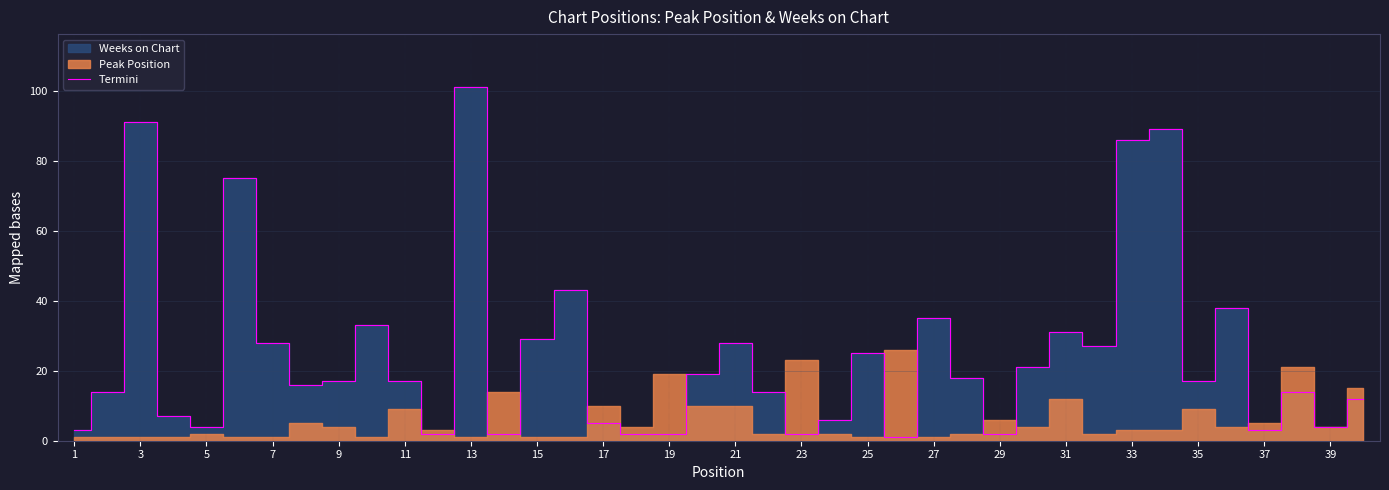

At which label does Termini reach its peak?

13